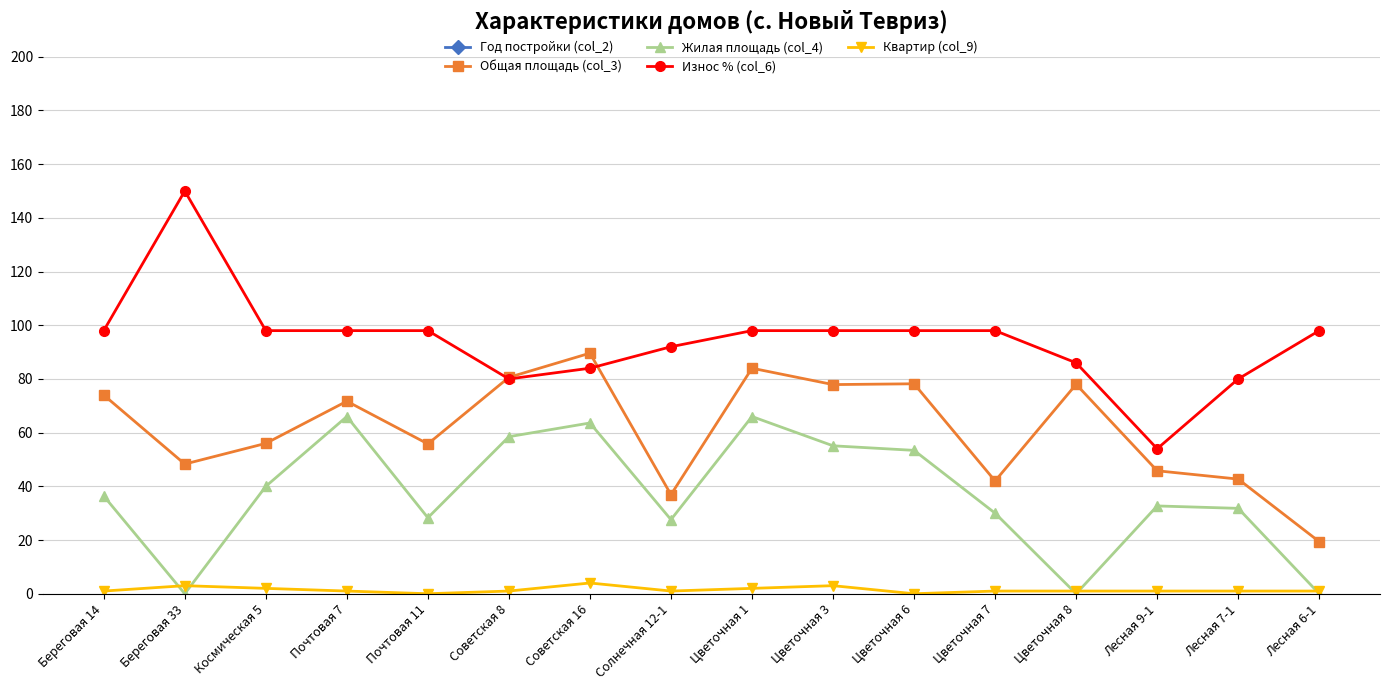

True or false: Жилая площадь (col_4) has a value of 27.6 at Солнечная 12-1.

True